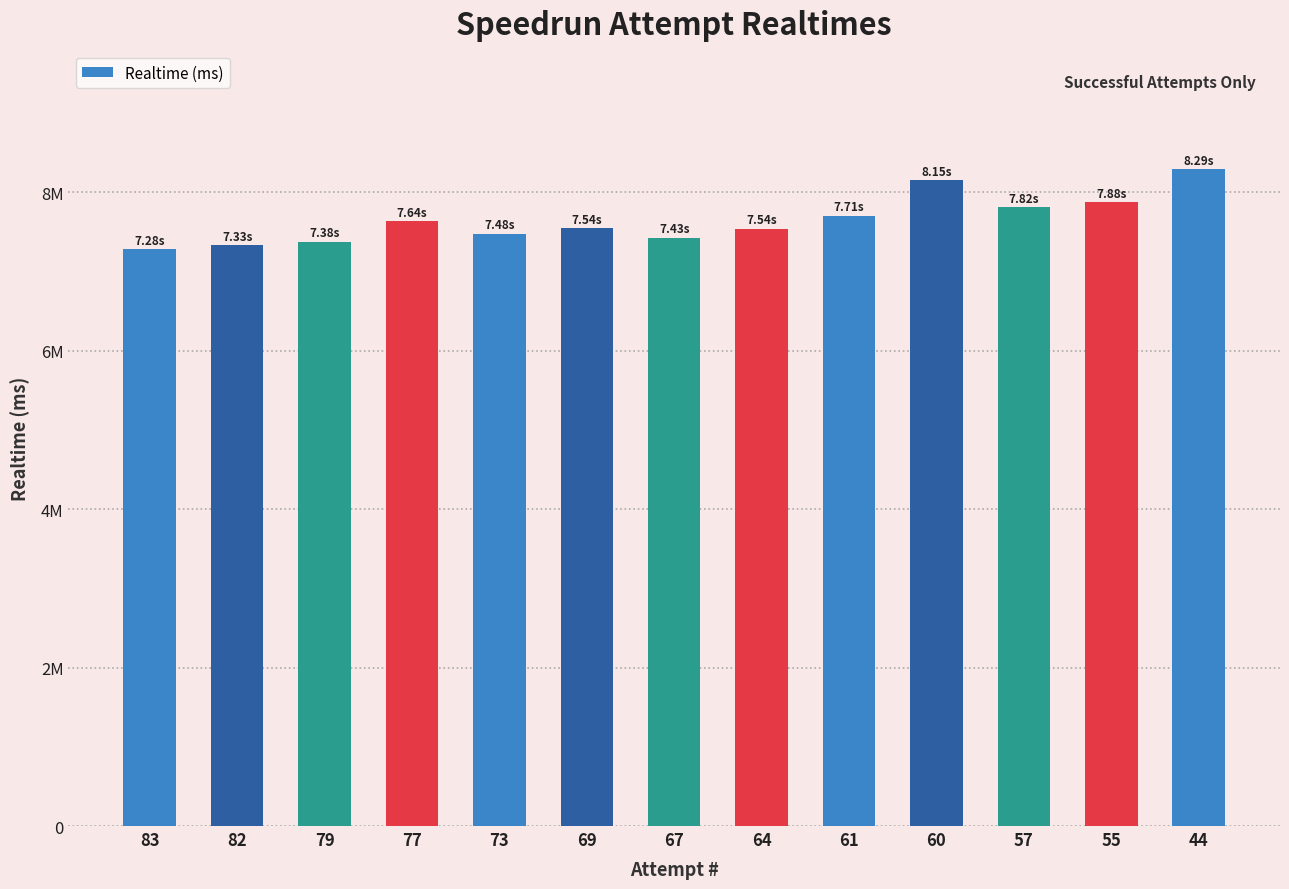

Does the chart contain any negative values?

No